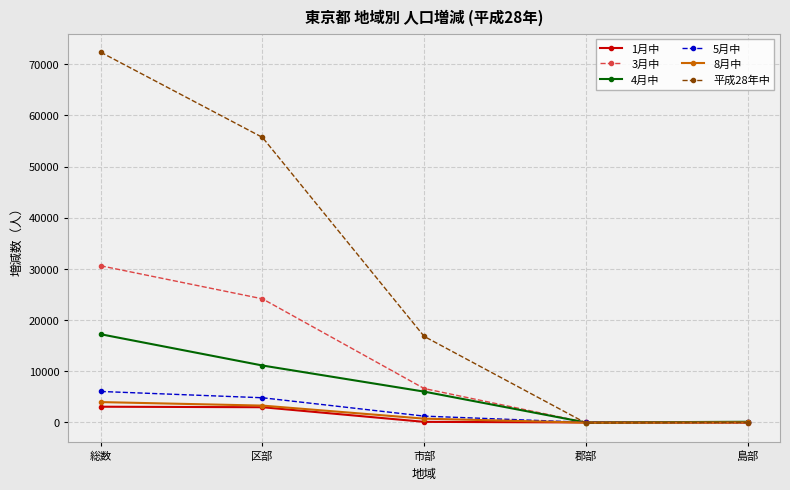

Which series has the widest spread of values?

平成28年中